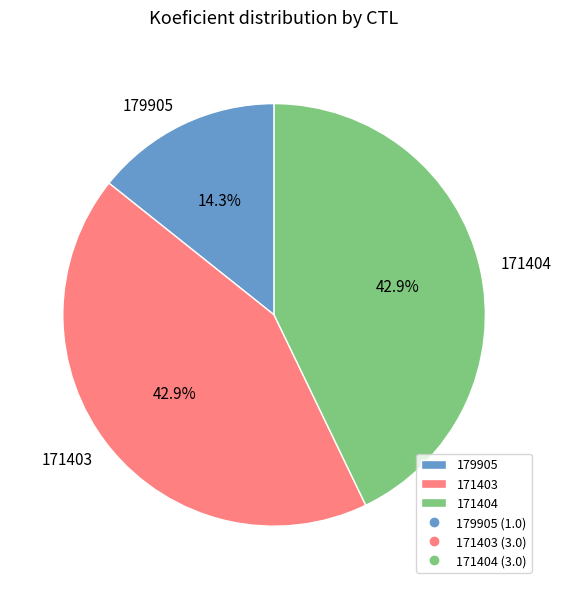

To the nearest percent, what is the average slice percentage?

33%